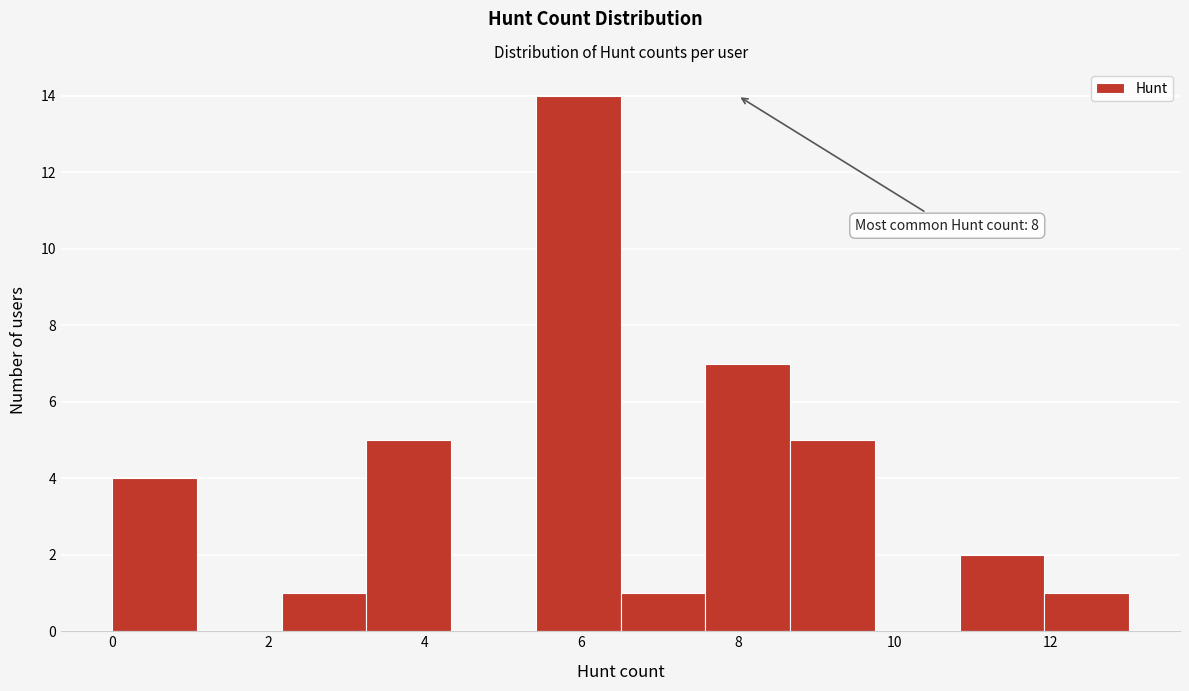

Which range on the x-axis has the tallest bar?

5.4 to 6.6